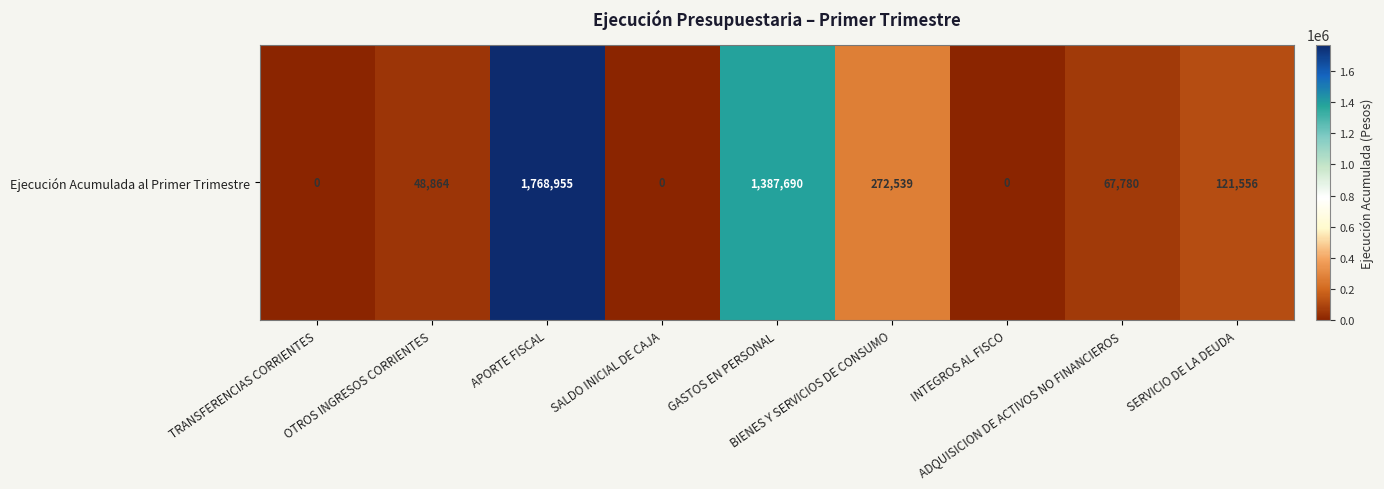

What is the greatest value displayed?

1768955